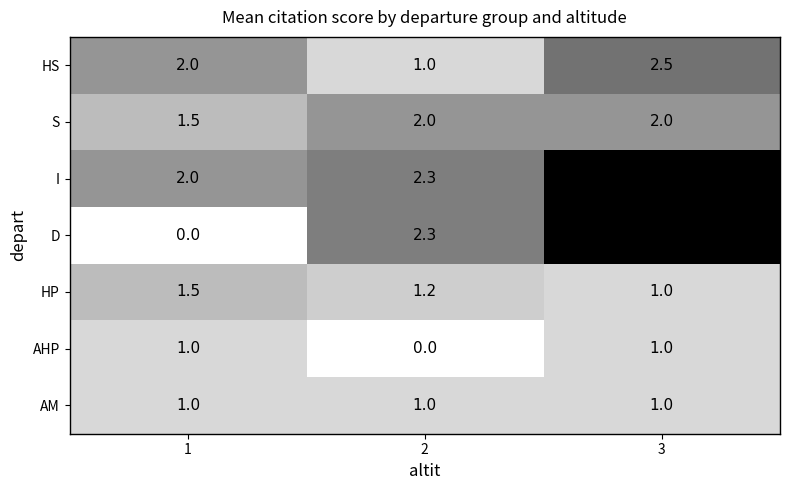

What is the lowest value of the HP series?

1.0